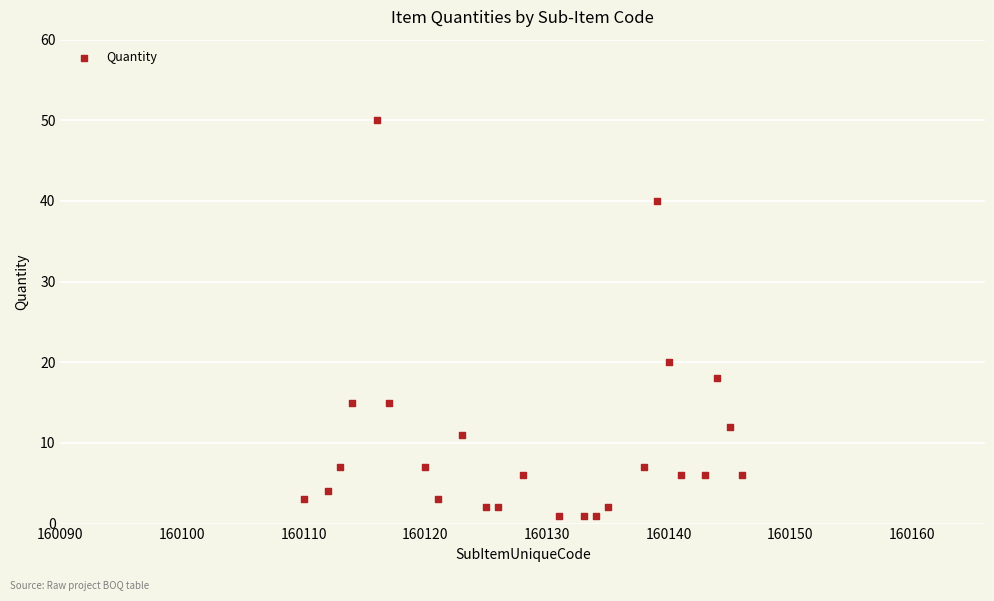

What is the range of X values (max minus min)?

36